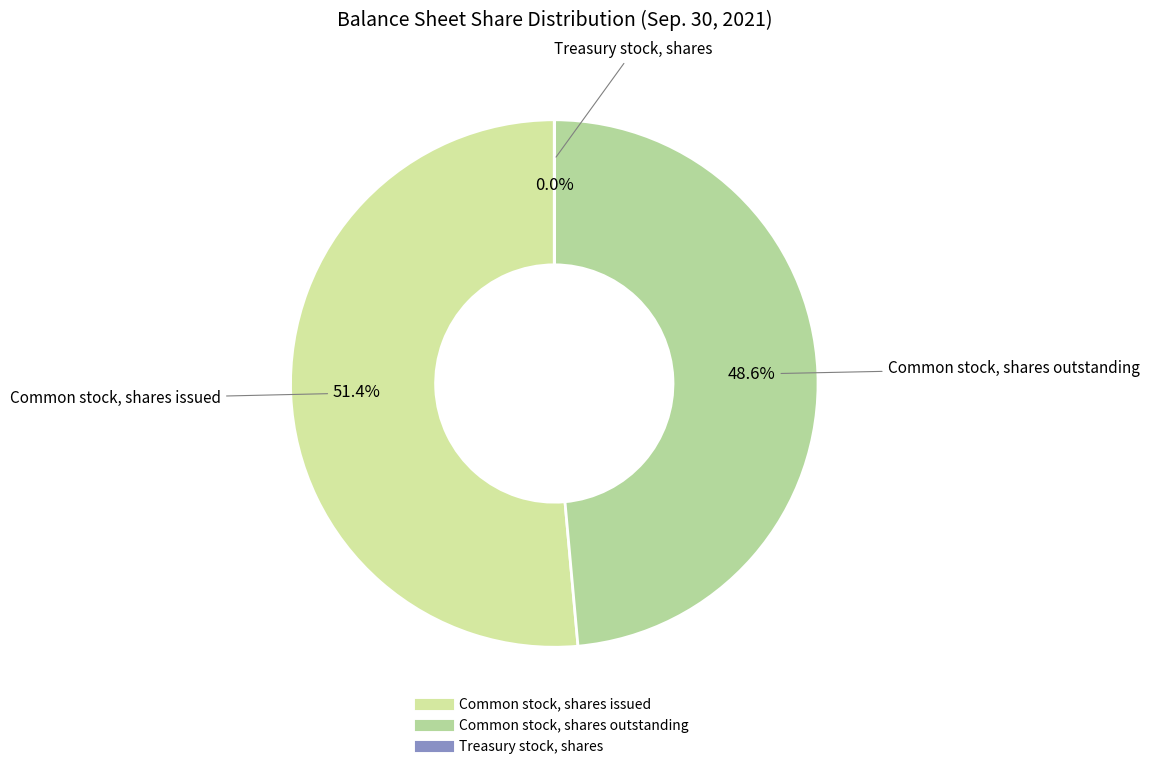

True or false: Common stock, shares issued accounts for 41% of the total.

False